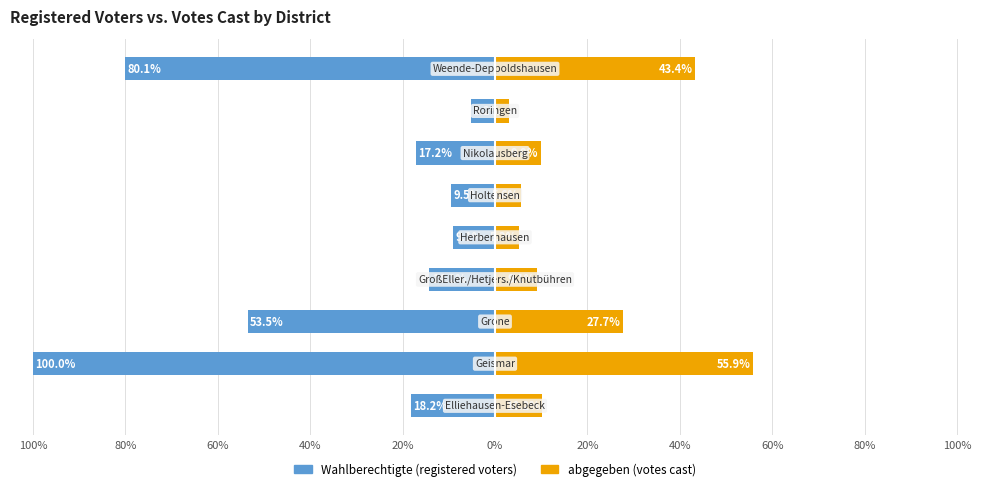

Reading left to right, extract all data points from this chart.

Wahlberechtigte: 100%=-18.2	80%=-100.0	60%=-53.5	40%=-14.2	20%=-9.1	0%=-9.5	20%=-17.2	40%=-5.2	60%=-80.1
abgegeben: 100%=10.2	80%=55.9	60%=27.7	40%=9.1	20%=5.2	0%=5.6	20%=9.9	40%=3.0	60%=43.4